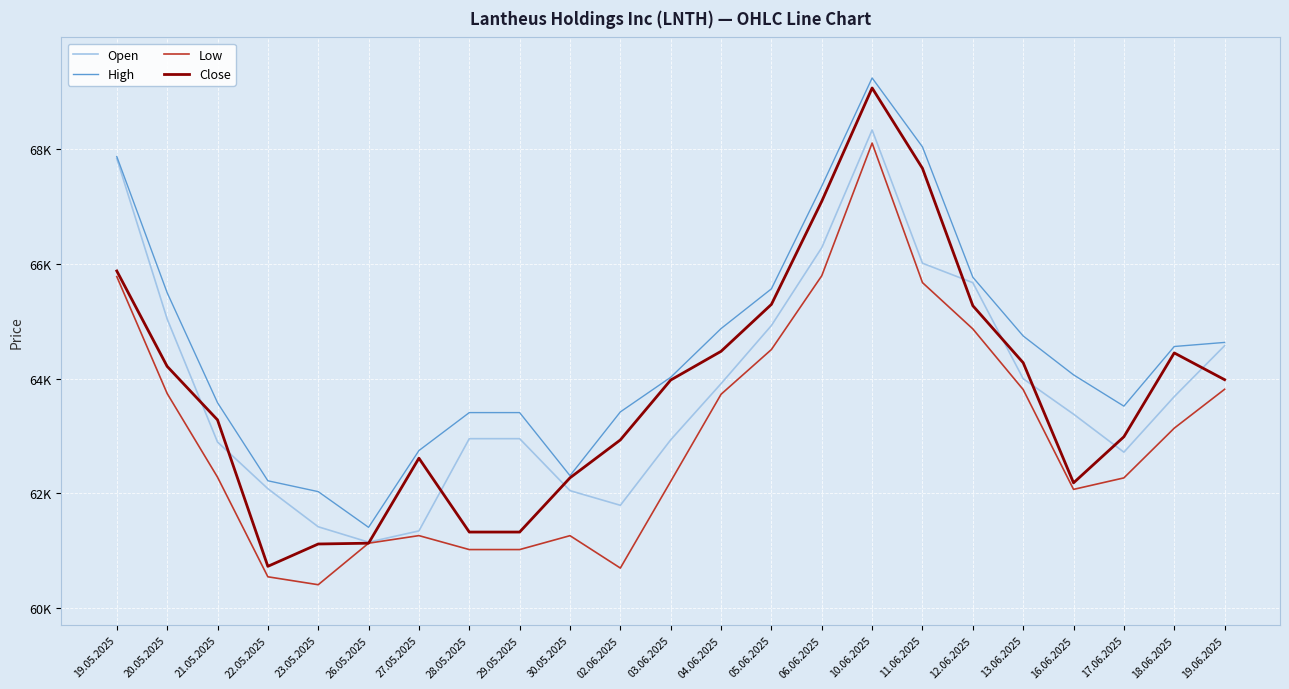

At which label does High reach its peak?

10.06.2025